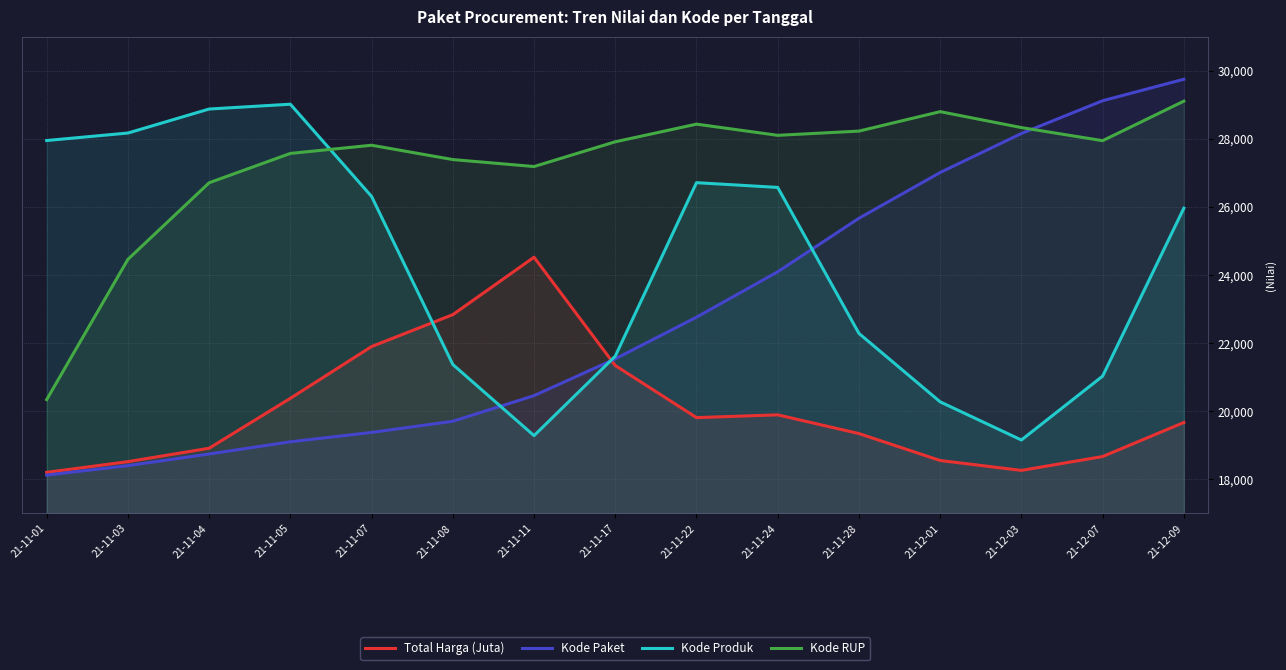

True or false: Kode Produk has a value of 26716.7 at 21-11-22.

True